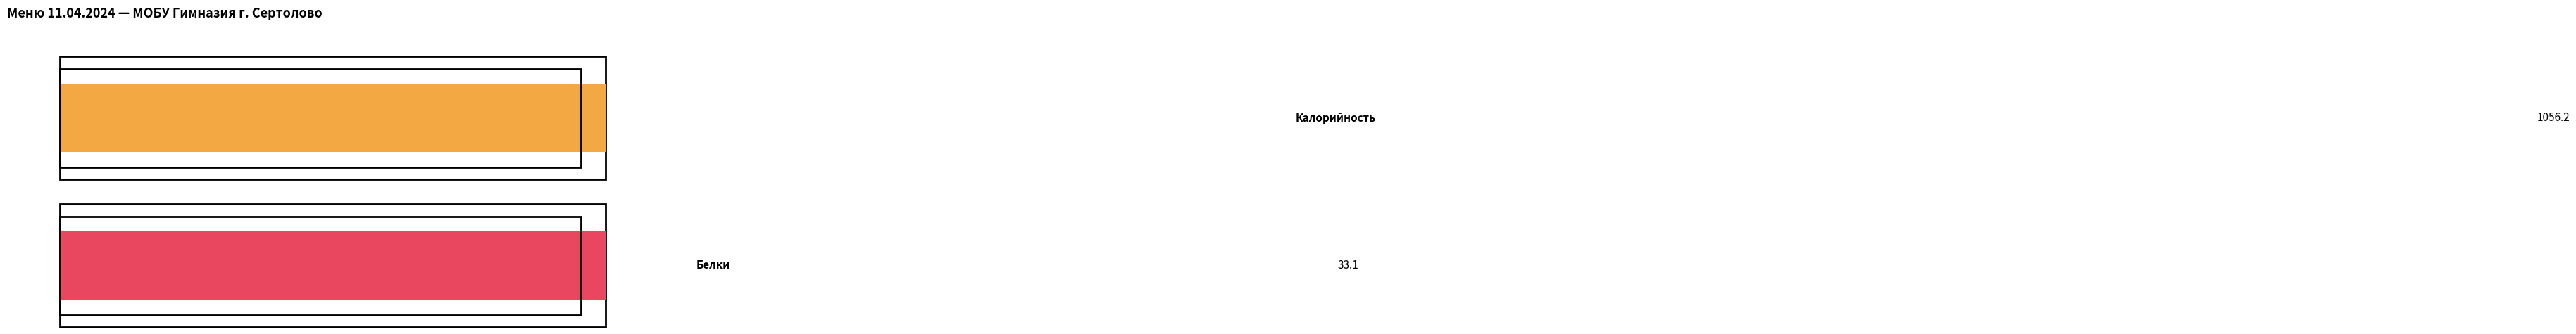

How many series are shown in this chart?

2